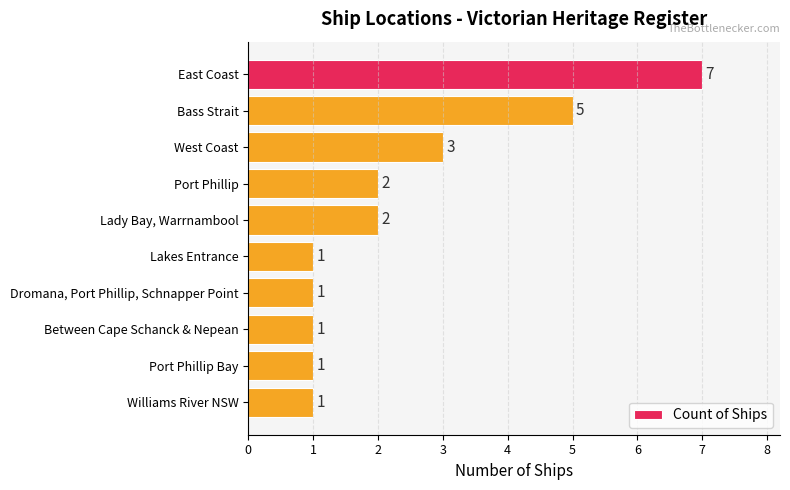

What is the maximum value shown in the chart?

7